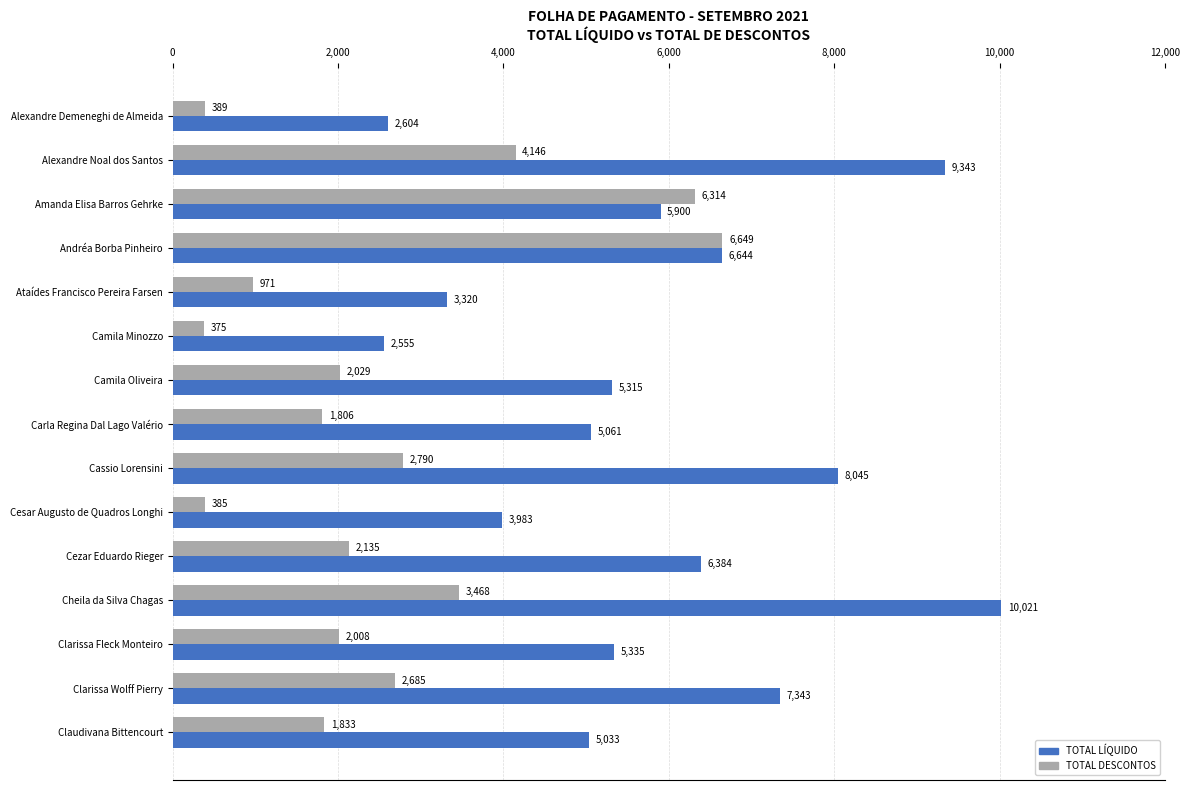

List the labels in order of TOTAL DESCONTOS value, smallest first.

Camila Minozzo, Cesar Augusto de Quadros Longhi, Alexandre Demeneghi de Almeida, Ataídes Francisco Pereira Farsen, Carla Regina Dal Lago Valério, Claudivana Bittencourt, Clarissa Fleck Monteiro, Camila Oliveira, Cezar Eduardo Rieger, Clarissa Wolff Pierry, Cassio Lorensini, Cheila da Silva Chagas, Alexandre Noal dos Santos, Amanda Elisa Barros Gehrke, Andréa Borba Pinheiro